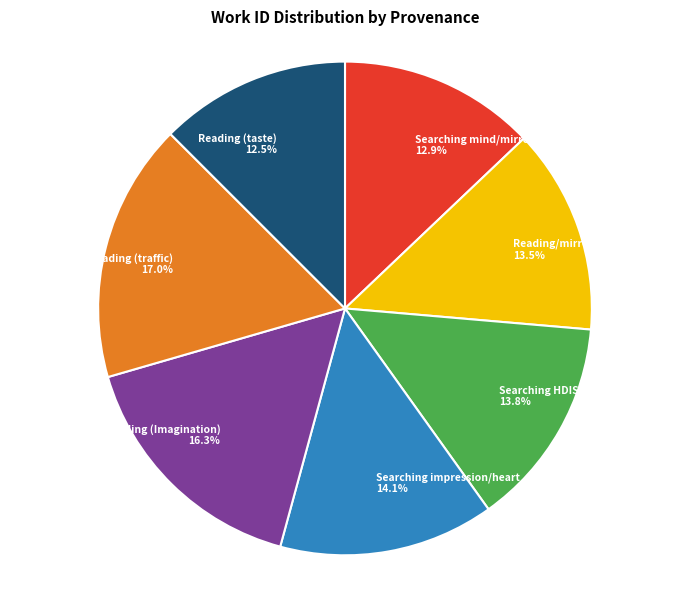

The Reading (traffic) slice represents 7% of the pie. True or false?

False